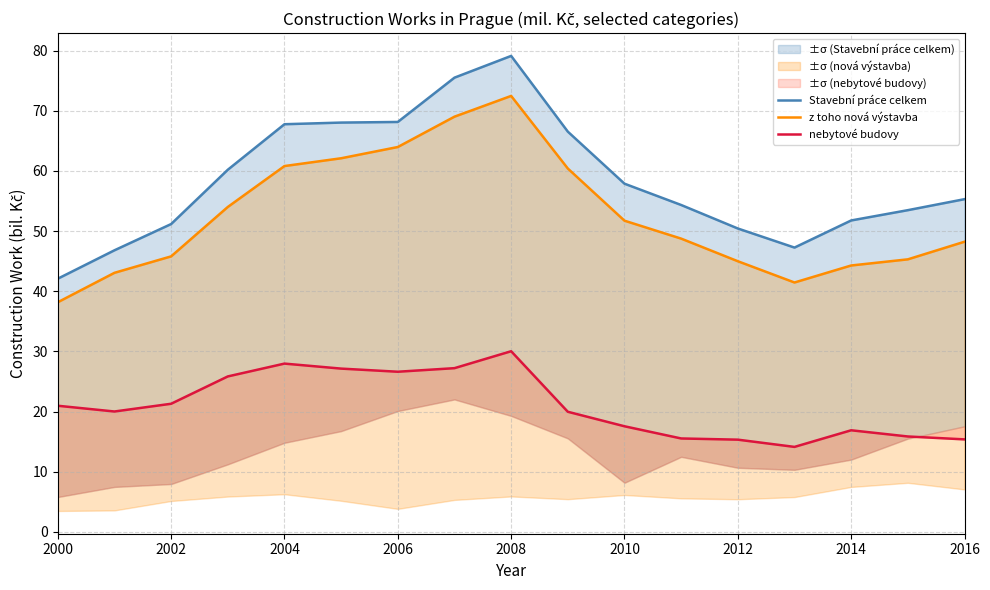

Rank the series at 2016 from lowest to highest value.

nebytové budovy, z toho nová výstavba, Stavební práce celkem